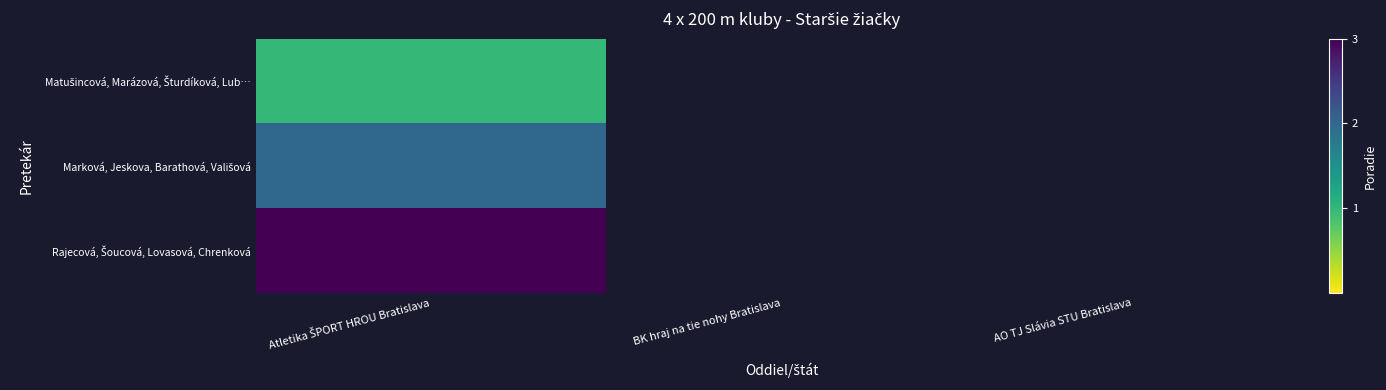

What is the smallest value displayed?

1.0